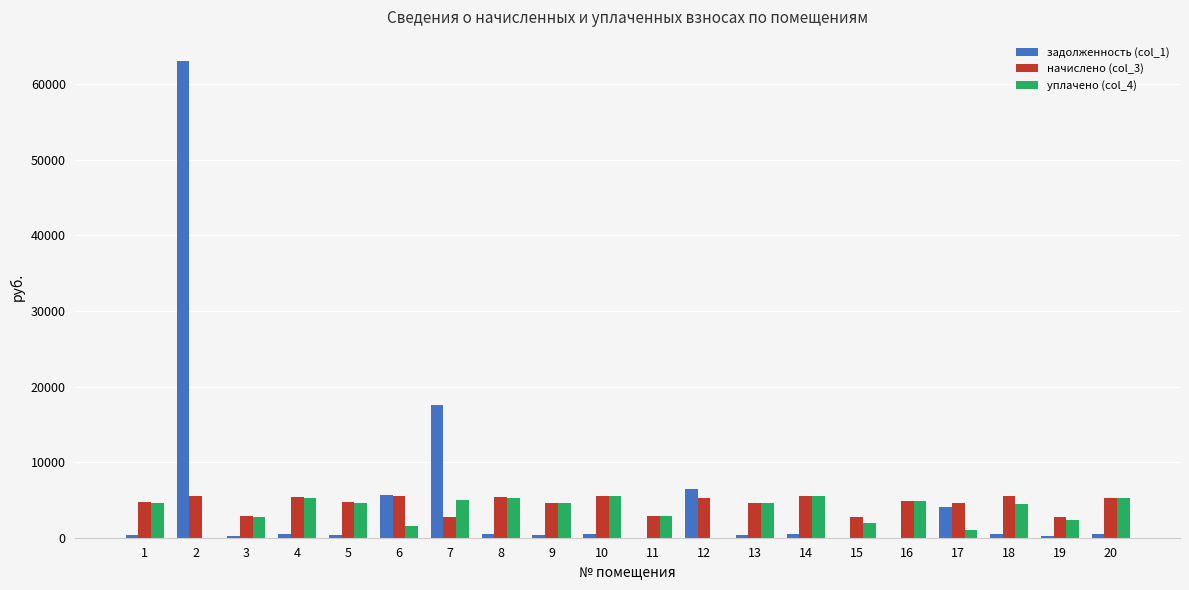

How many groups of bars are there?

20